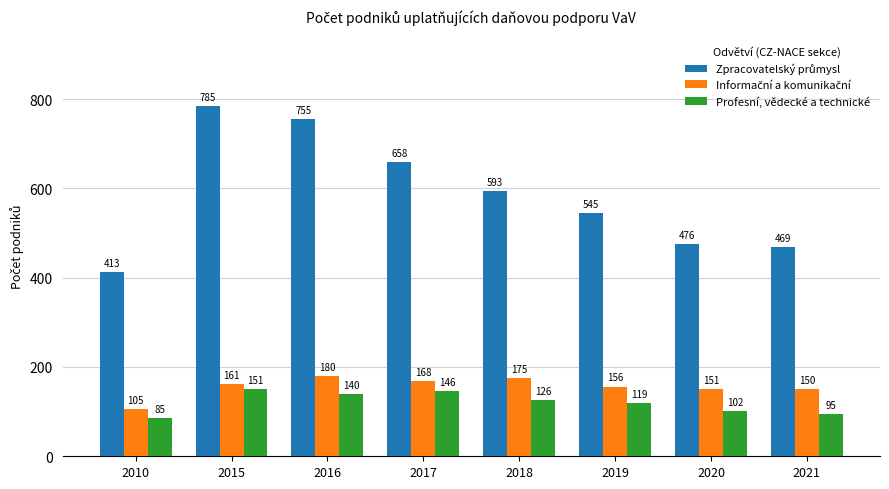

True or false: Profesní, vědecké a technické has a value of 208 at 2017.

False